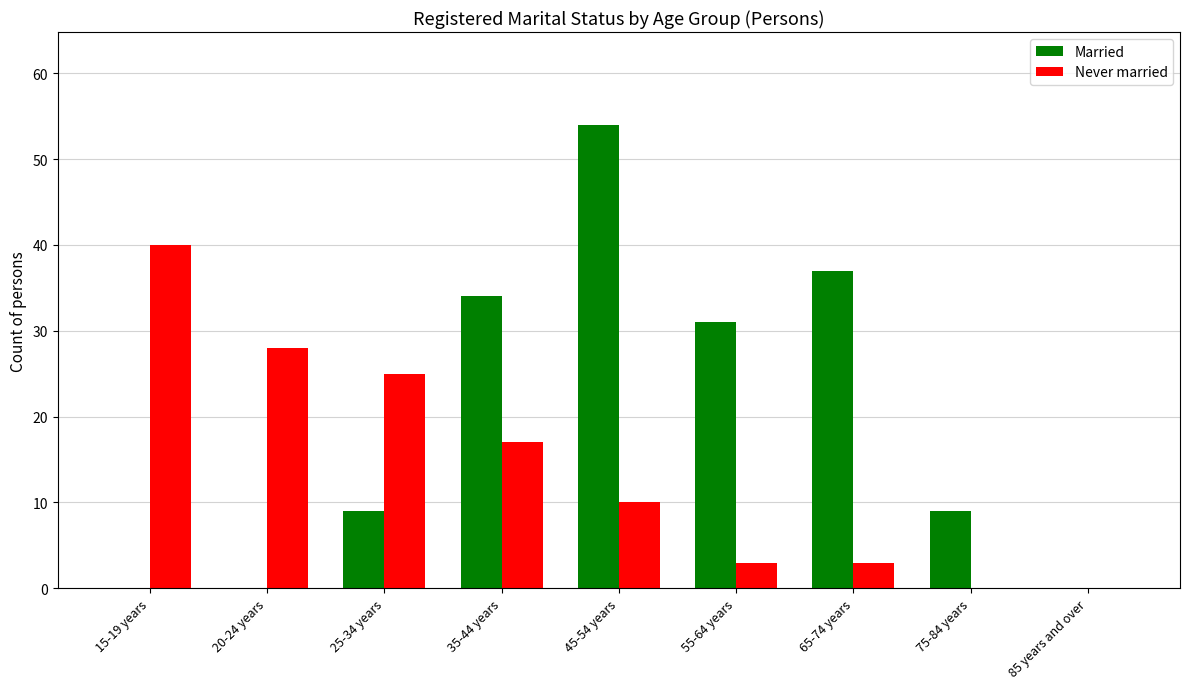

Is it true that Never married equals 14 at 85 years and over?

False